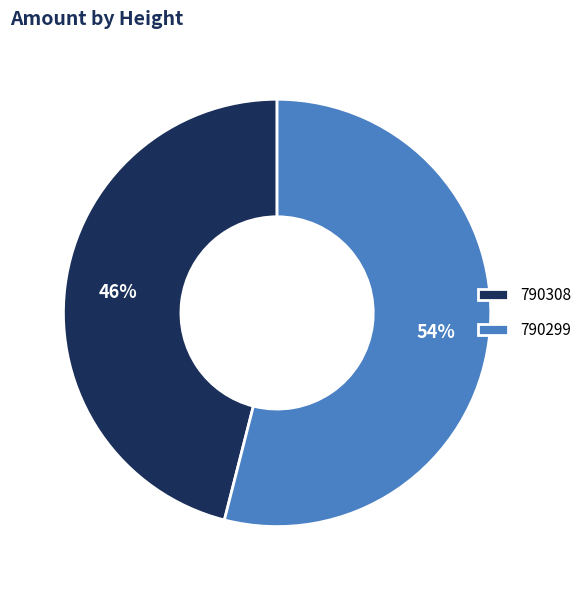

How many slices are in this pie chart?

2